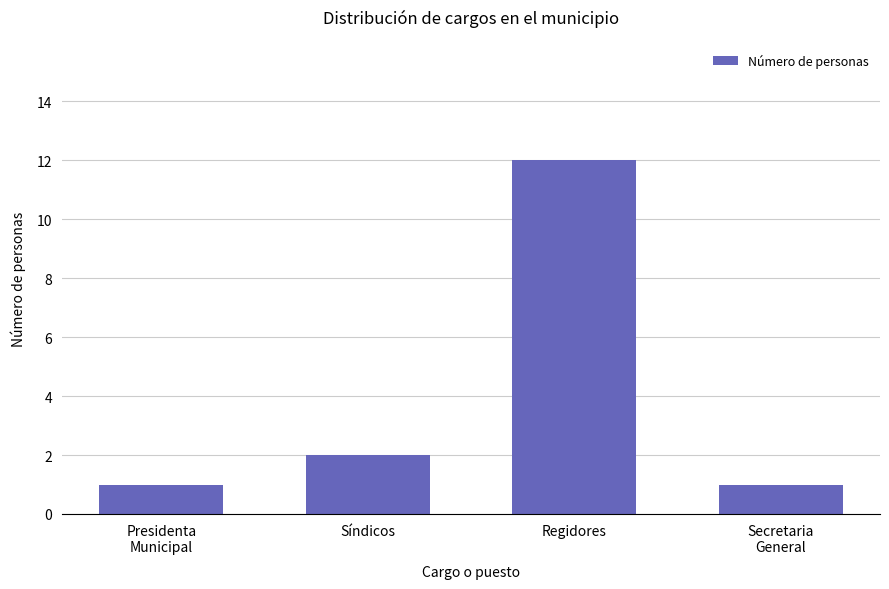

Is it true that the value at Presidenta
Municipal is 1?

True